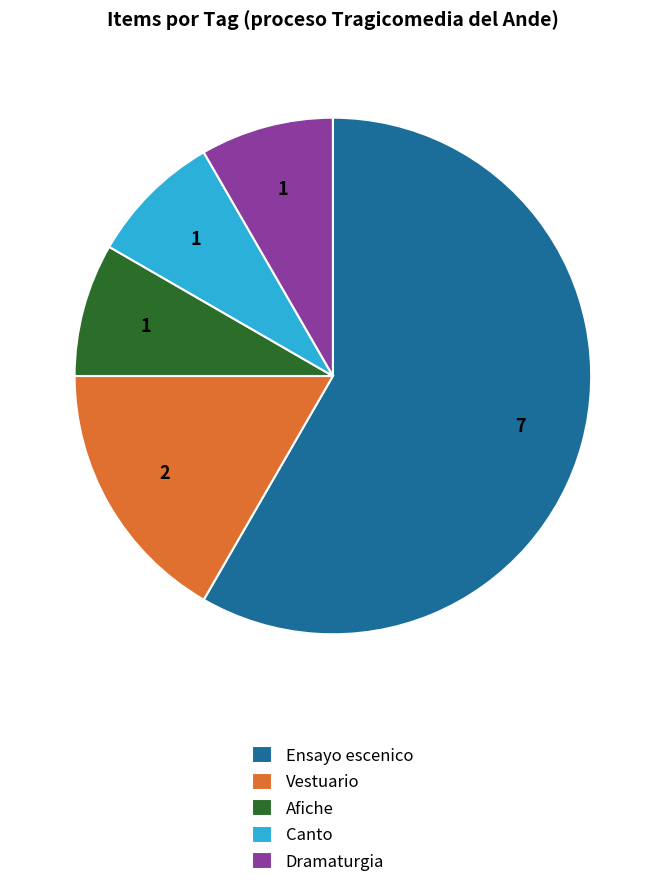

Do Afiche and Dramaturgia together represent more than half of the pie?

No